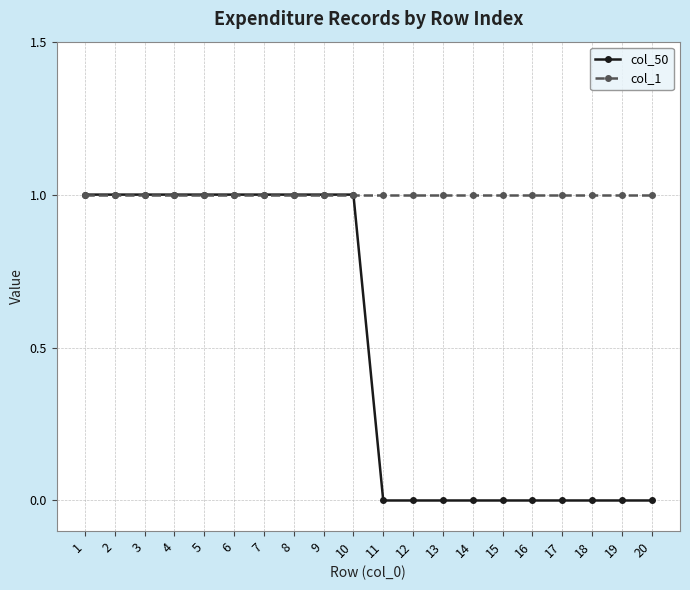

Which series has the widest spread of values?

col_50